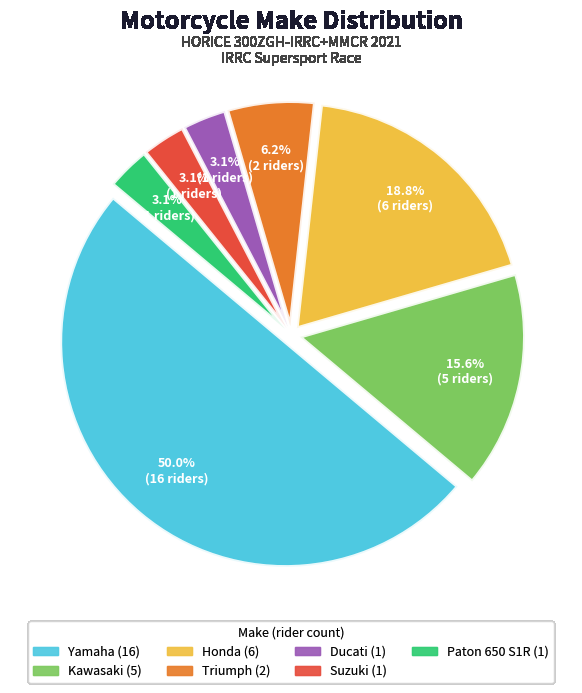

How many segments does this pie chart have?

7